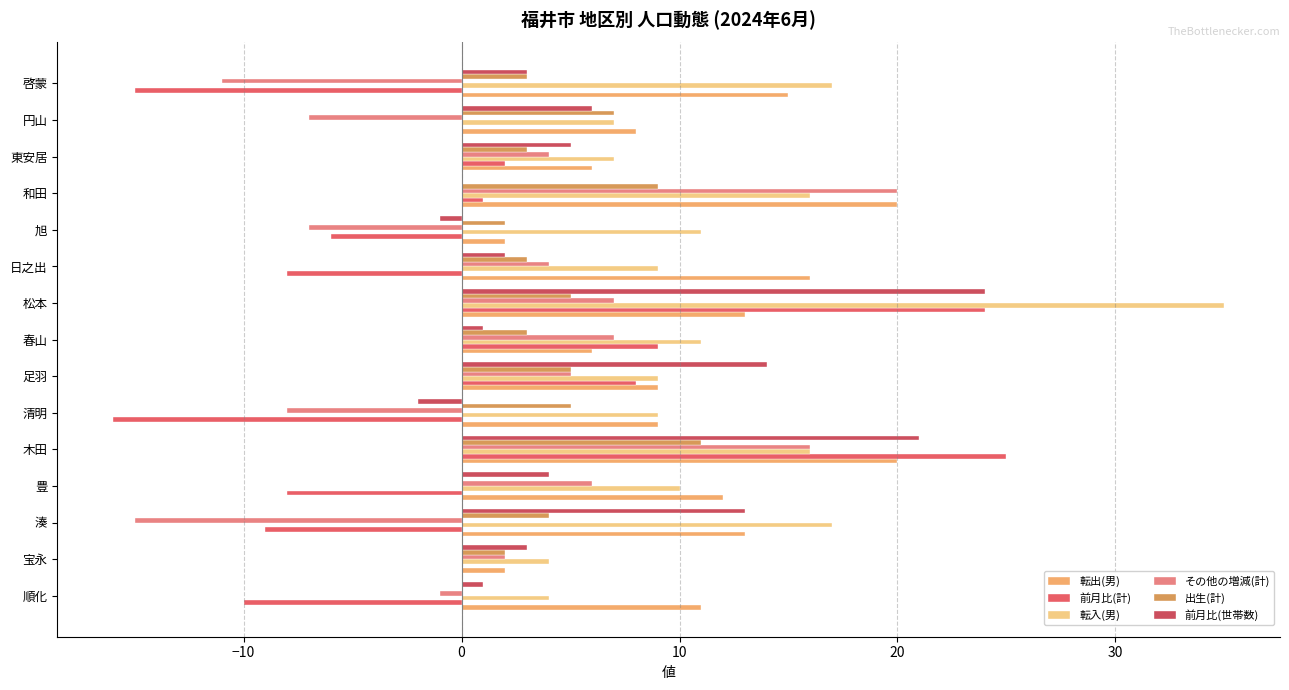

How many categories are shown in the chart?

15